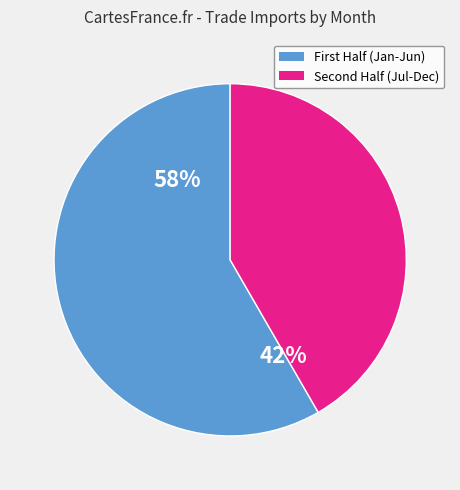

True or false: March accounts for 21% of the total.

False